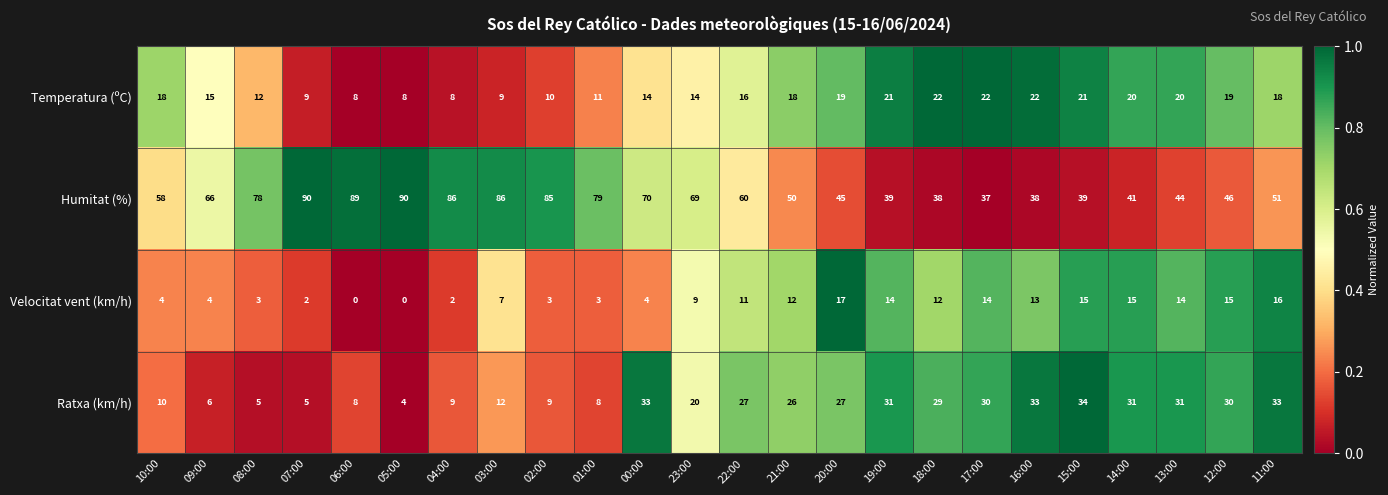

What is the greatest value displayed?

90